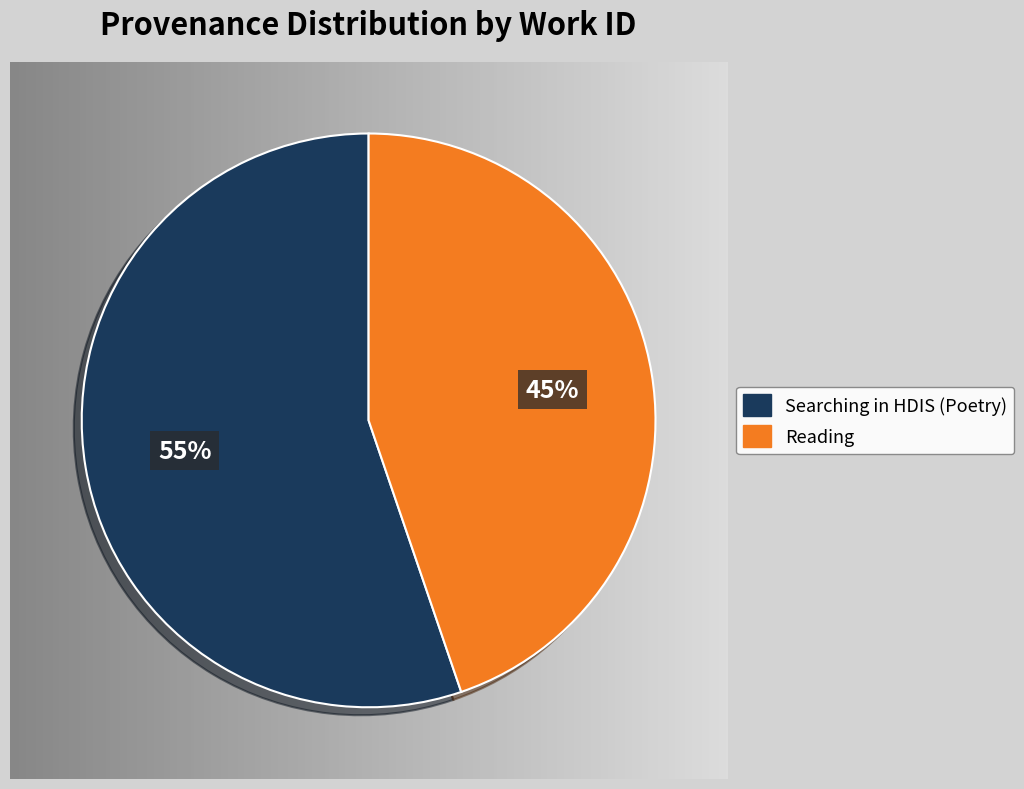

Which has a higher value, Reading or Searching in HDIS (Poetry)?

Searching in HDIS (Poetry)